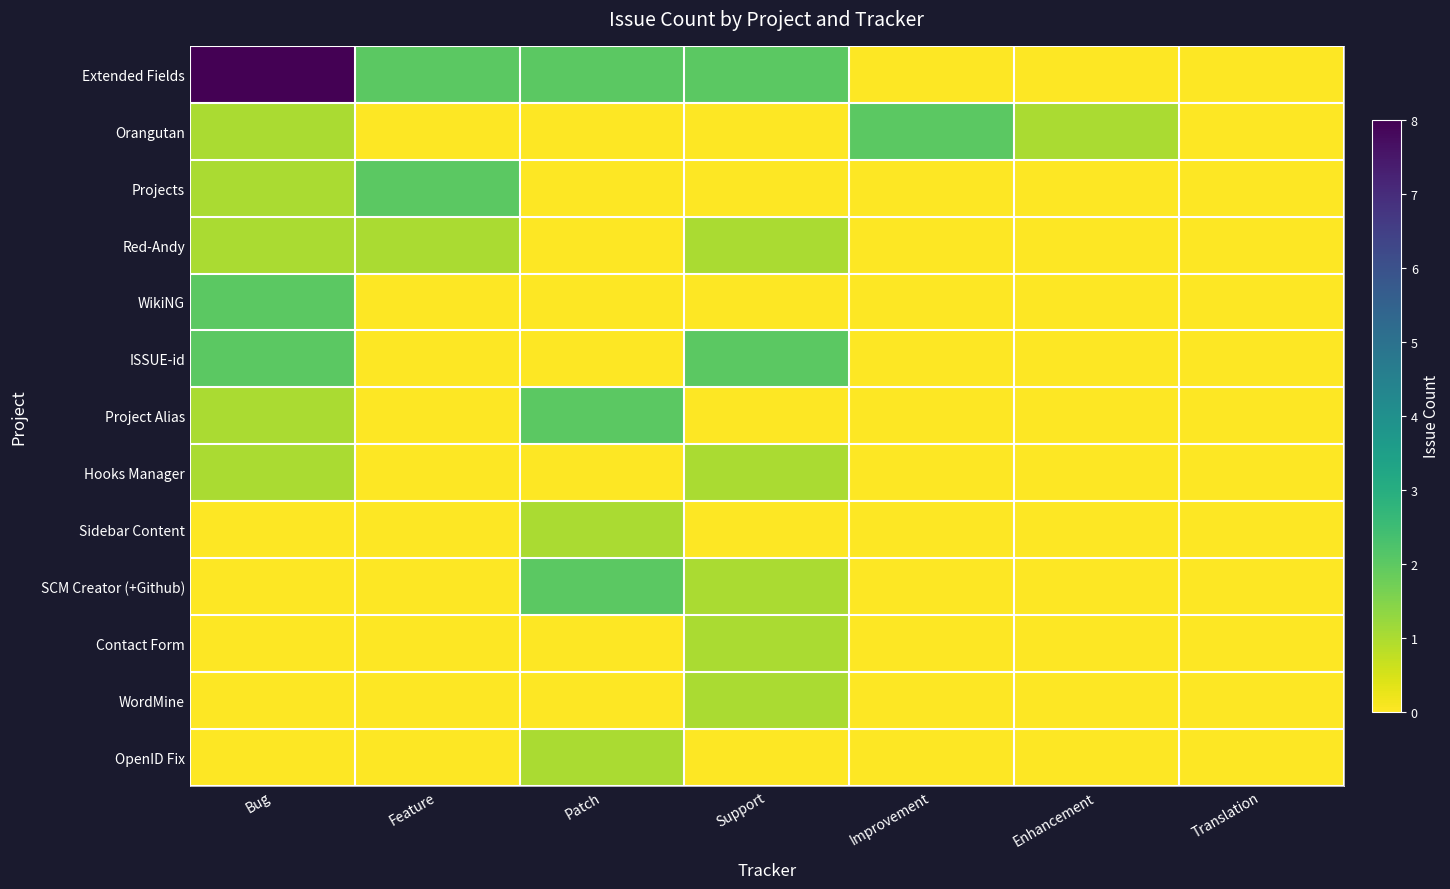

At Patch, list the series in order from largest to smallest.

Extended Fields, Project Alias, SCM Creator (+Github), Sidebar Content, OpenID Fix, Orangutan, Projects, Red-Andy, WikiNG, ISSUE-id, Hooks Manager, Contact Form, WordMine